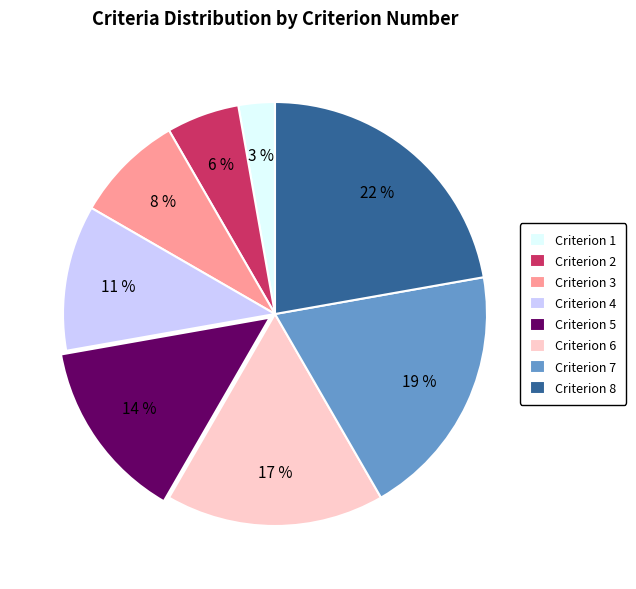

Rank the categories by value from lowest to highest.

Criterion 1, Criterion 2, Criterion 3, Criterion 4, Criterion 5, Criterion 6, Criterion 7, Criterion 8